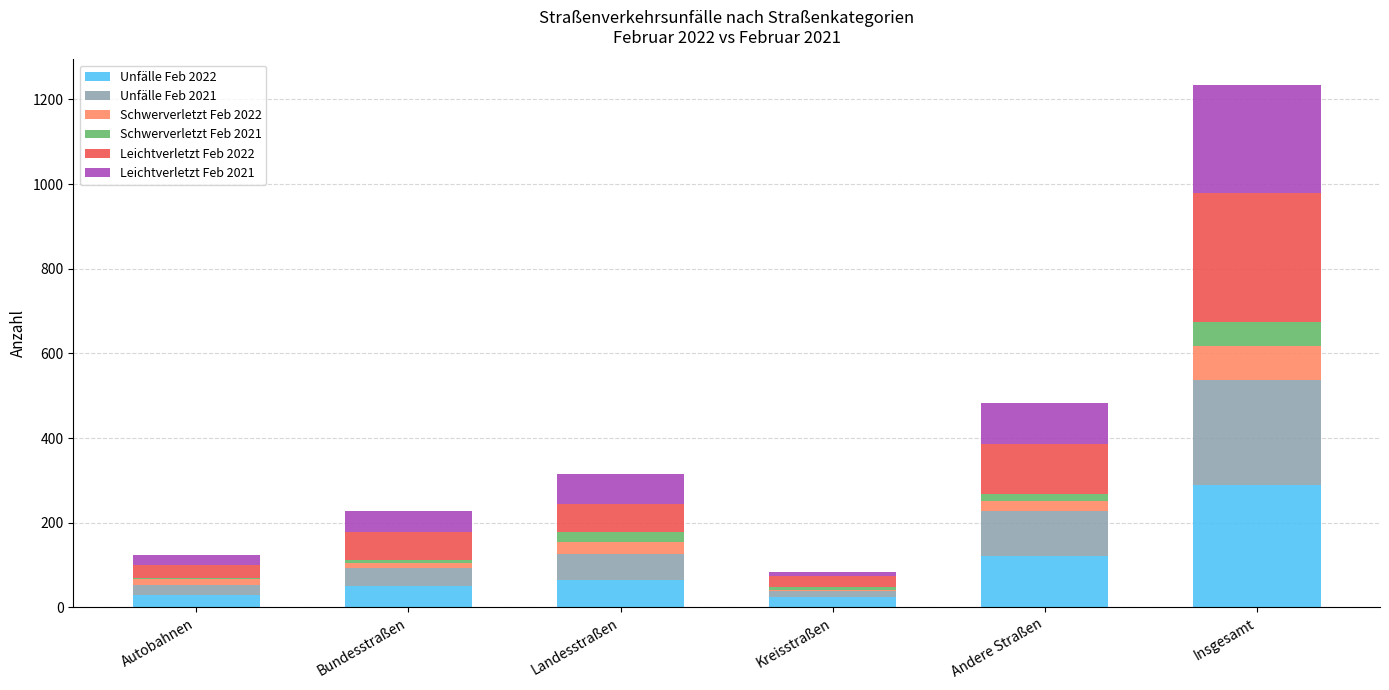

What is the highest value of the Unfälle Feb 2022 series?

290